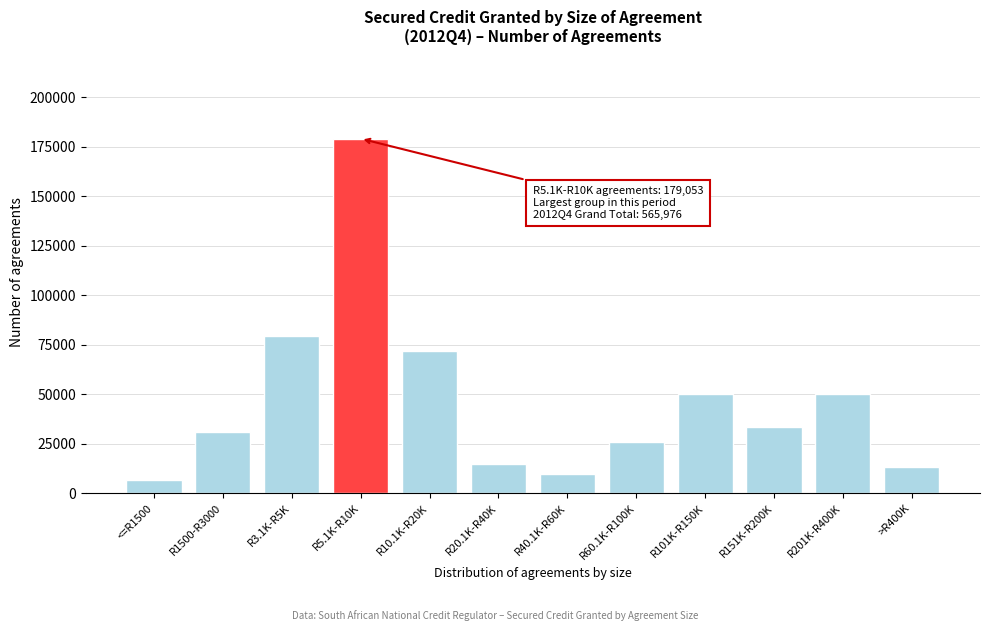

What is the label of the 3rd bar from the left?

R3.1K-R5K